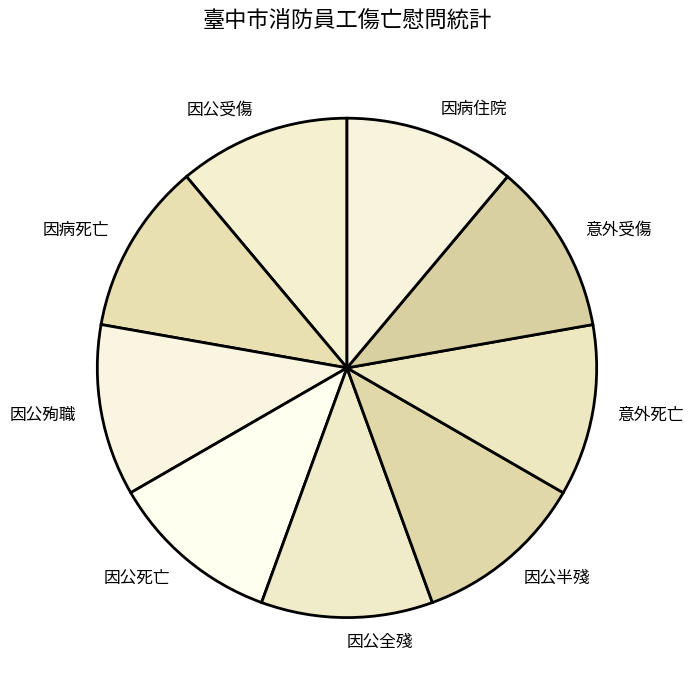

What is the ratio of the value at 因病住院 to the value at 意外受傷?

1.0